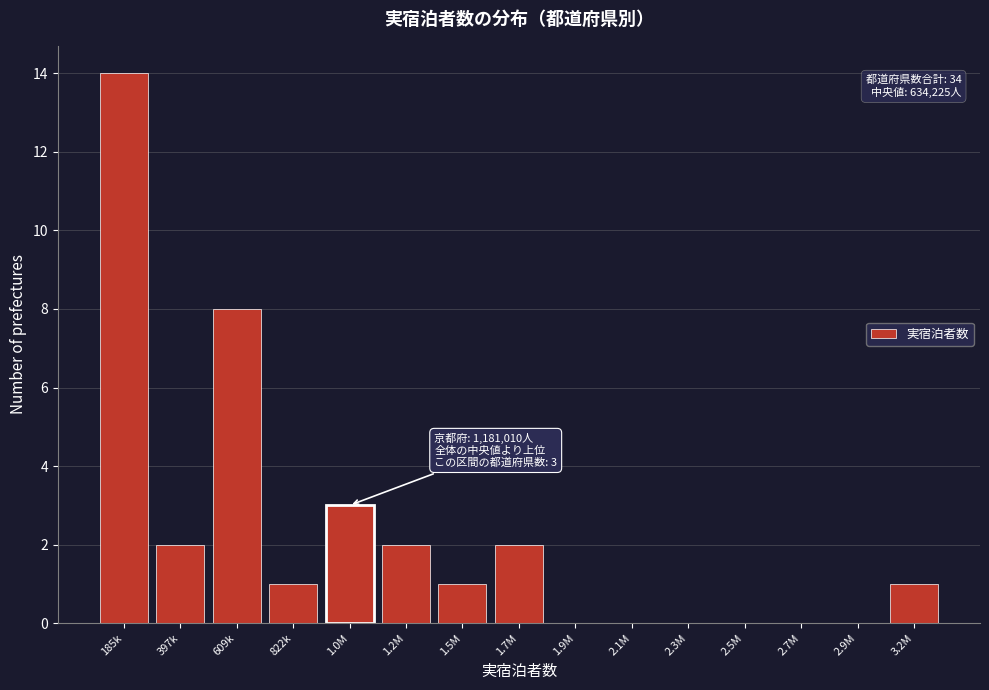

Reading left to right, transcribe all the data shown in this chart.

185k=14	397k=2	609k=8	822k=1	1.0M=3	1.2M=2	1.5M=1	1.7M=2	1.9M=0	2.1M=0	2.3M=0	2.5M=0	2.7M=0	2.9M=0	3.2M=1